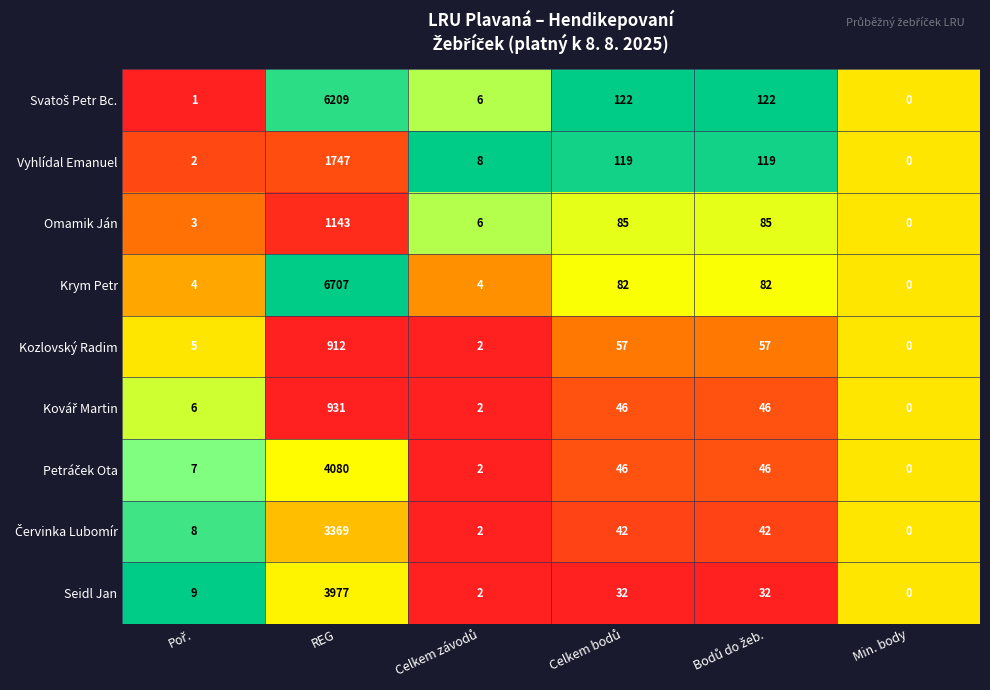

The value of Vyhlídal Emanuel at REG is 3025. True or false?

False